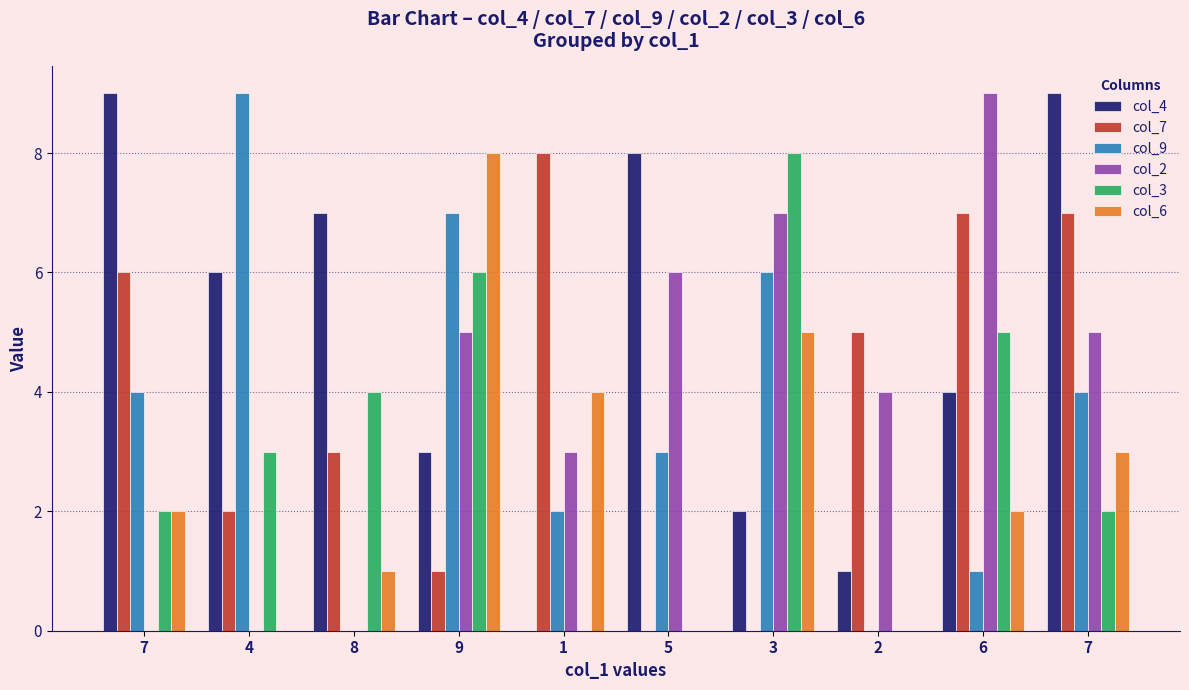

Is the value of col_4 at 7 greater than the value of col_3 at 9?

Yes